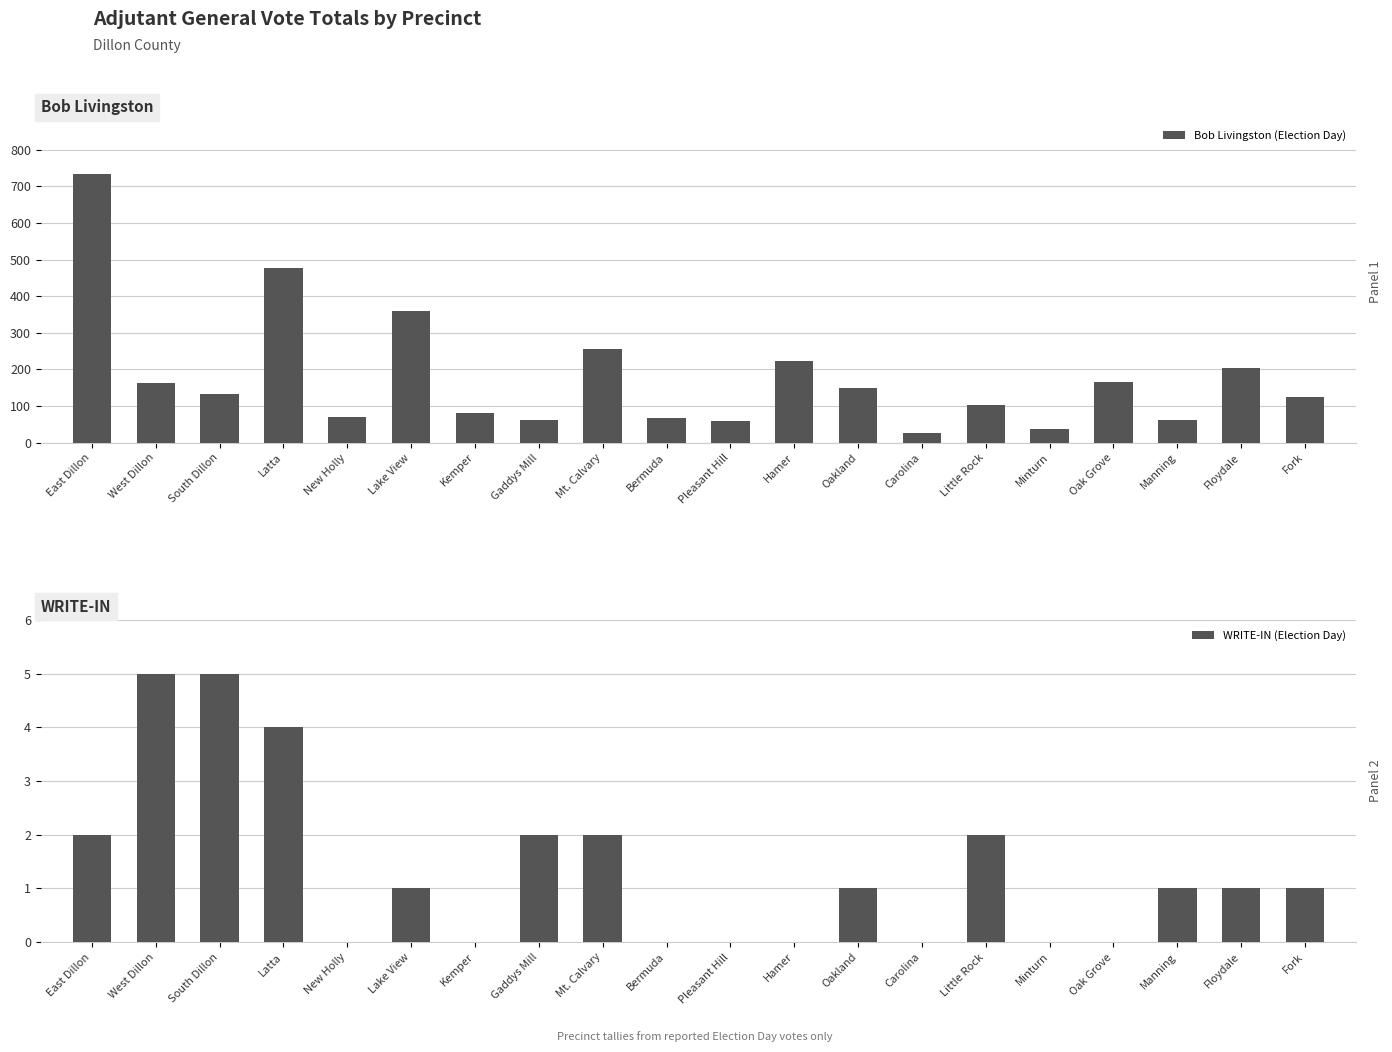

How many groups of bars are there?

20